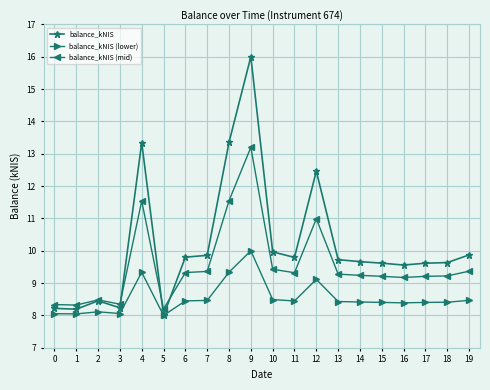

List the series in order of their peak value, lowest first.

balance_kNIS (lower), balance_kNIS (mid), balance_kNIS